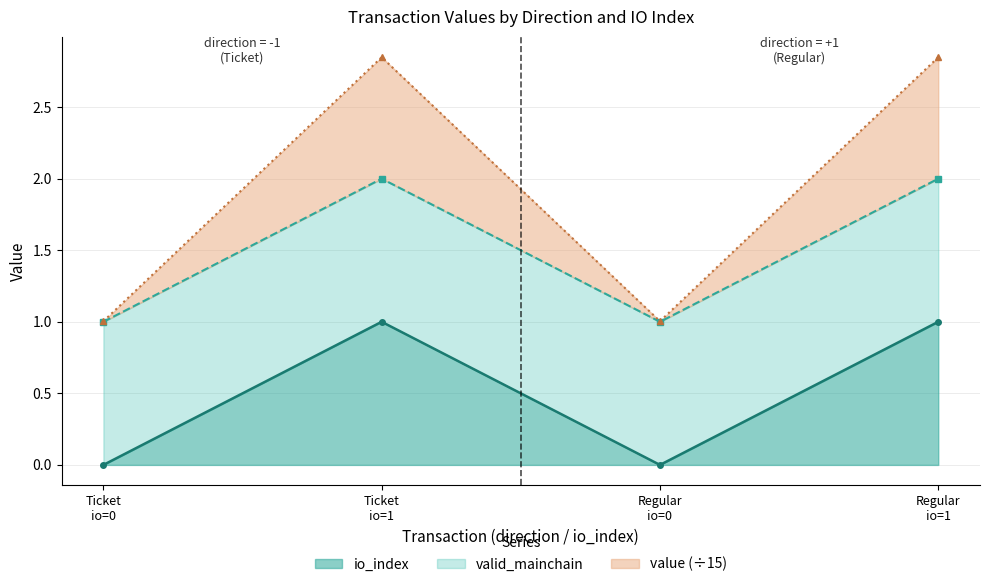

True or false: io_index and value cross at least once.

False